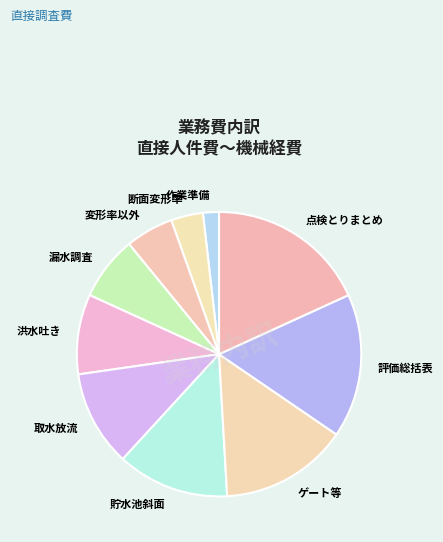

Which slice is the largest?

点検とりまとめ